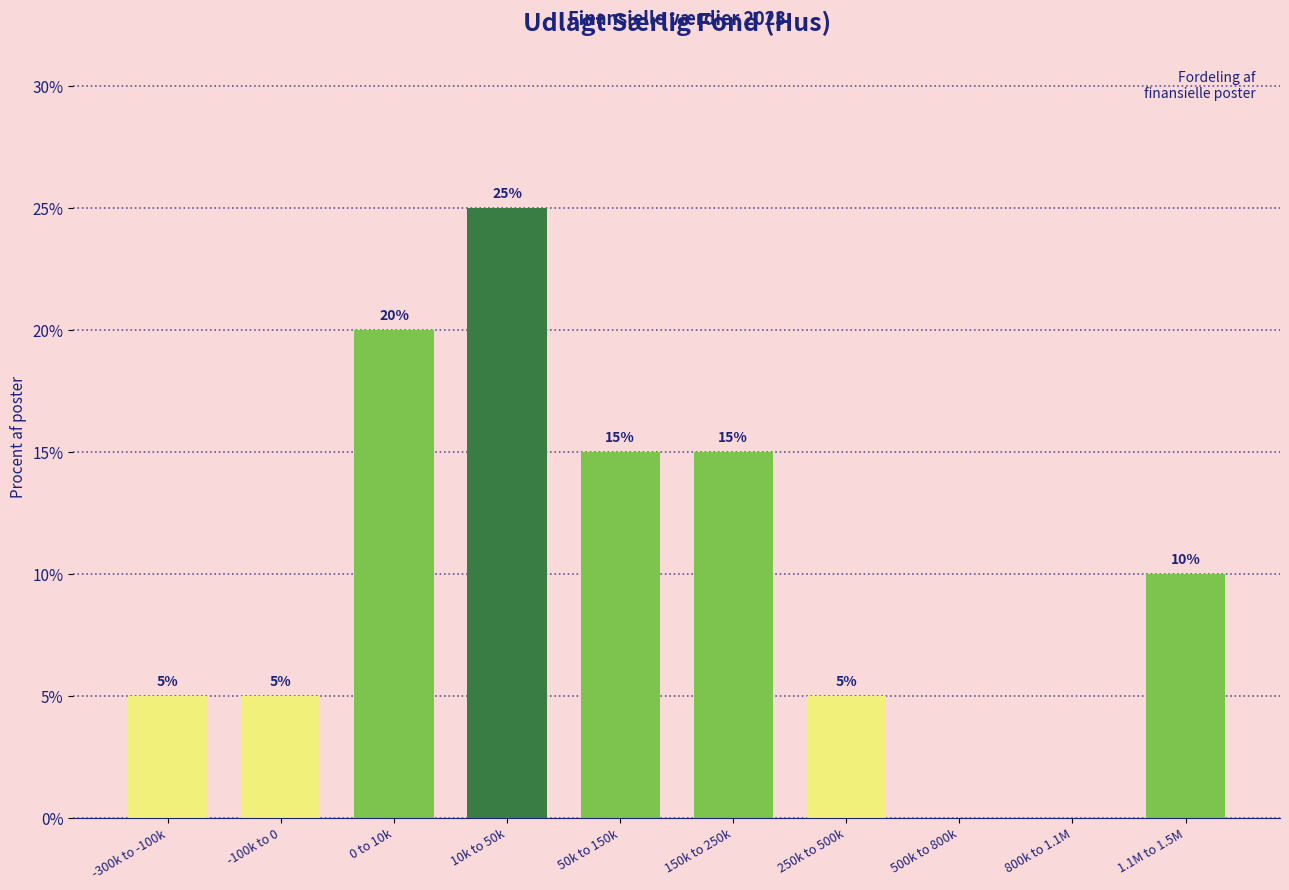

Reading left to right, extract all data points from this chart.

-300k to -100k=5	-100k to 0=5	0 to 10k=20	10k to 50k=25	50k to 150k=15	150k to 250k=15	250k to 500k=5	500k to 800k=0	800k to 1.1M=0	1.1M to 1.5M=10